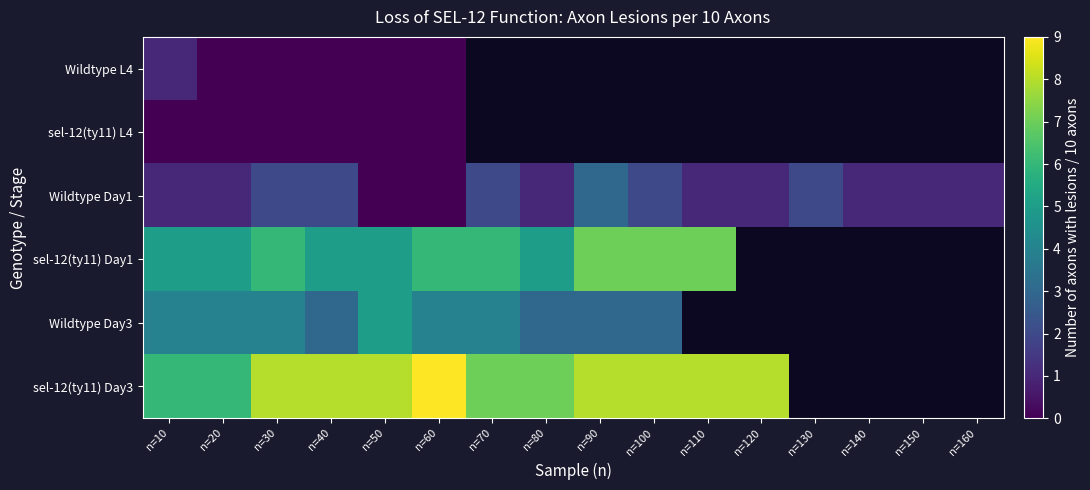

At which label is sel-12(ty11) Day3 closest to 7?

n=70